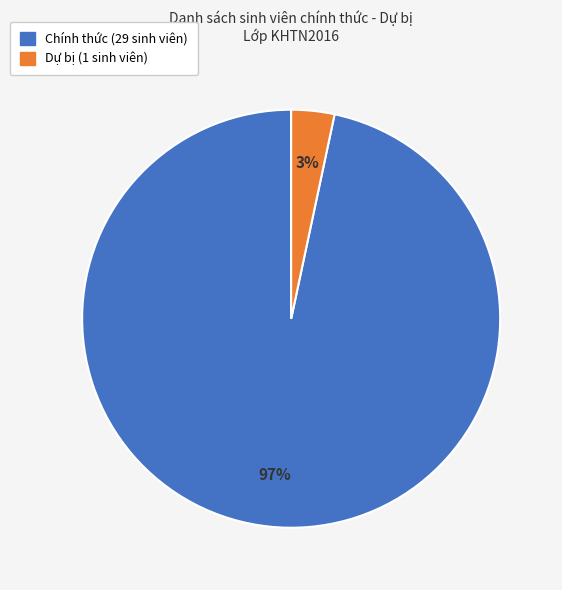

Rank the categories by value from lowest to highest.

Dự bị, Chính thức